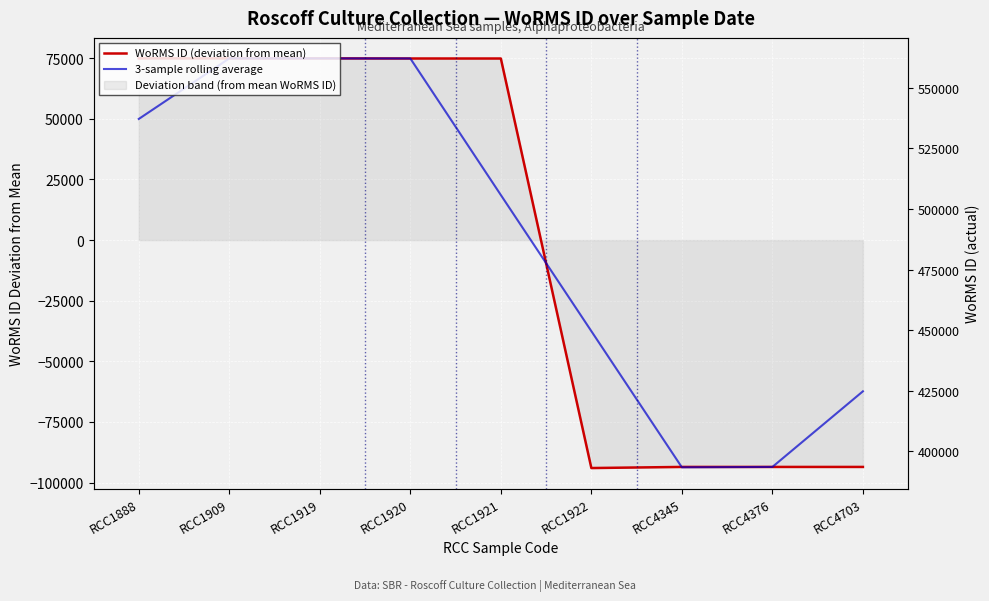

How many negative values does the WoRMS ID (deviation from mean) series have?

4